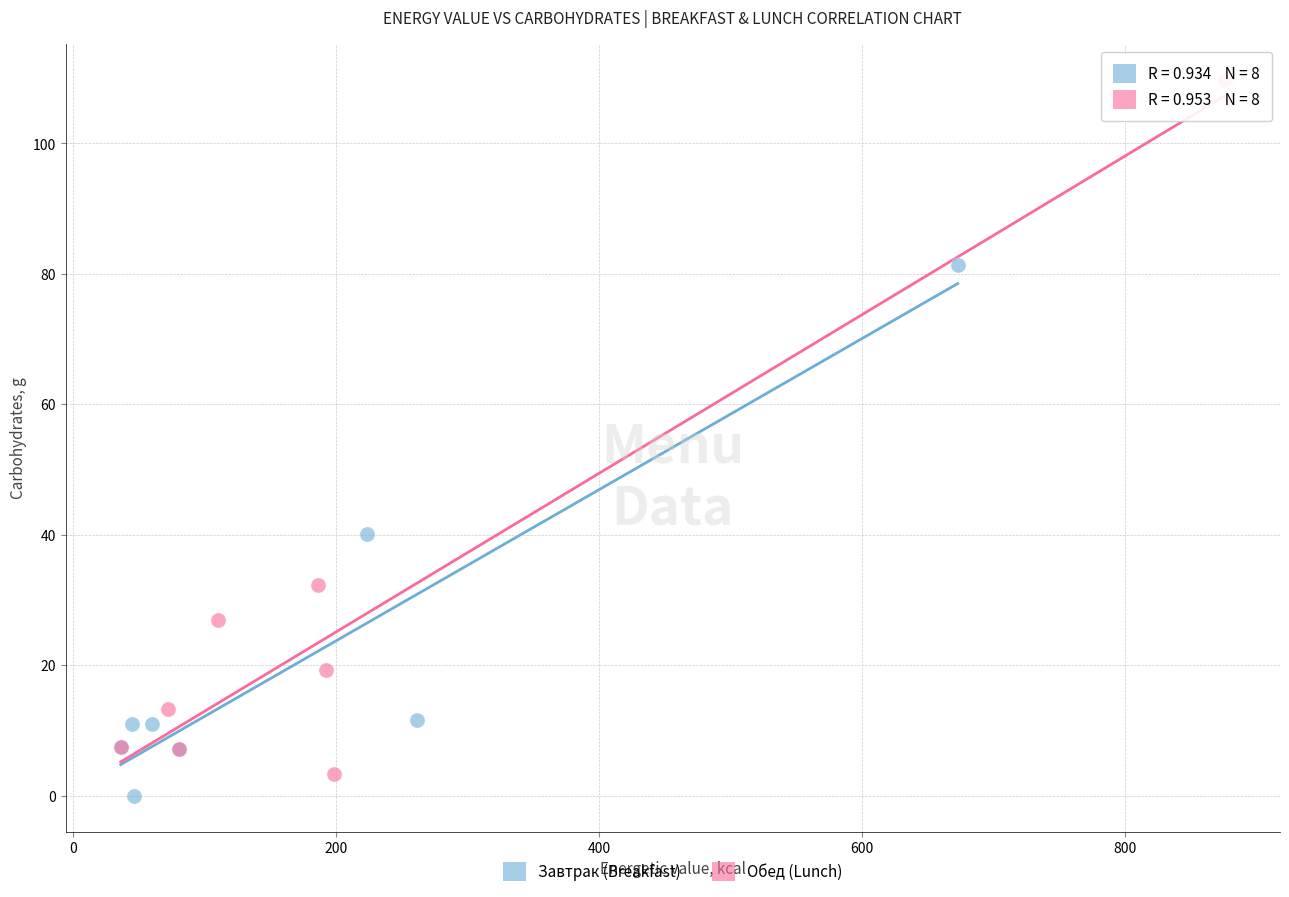

Which series contains the highest Y value?

Обед (Lunch)